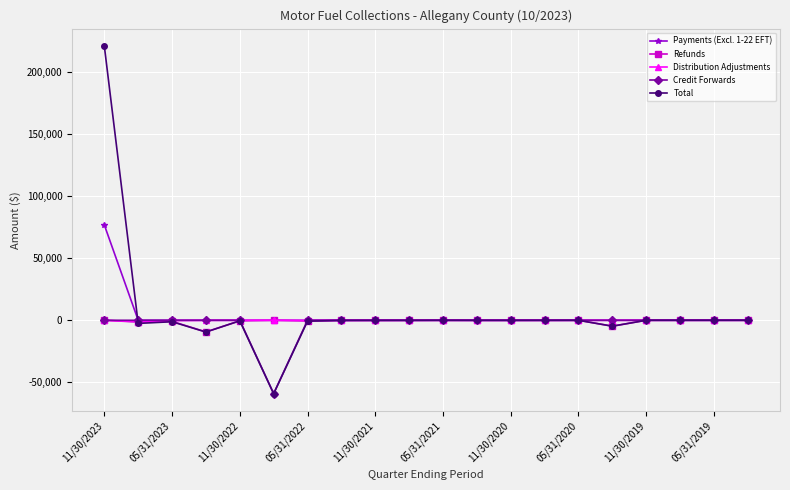

What is the smallest value displayed?

-59133.1